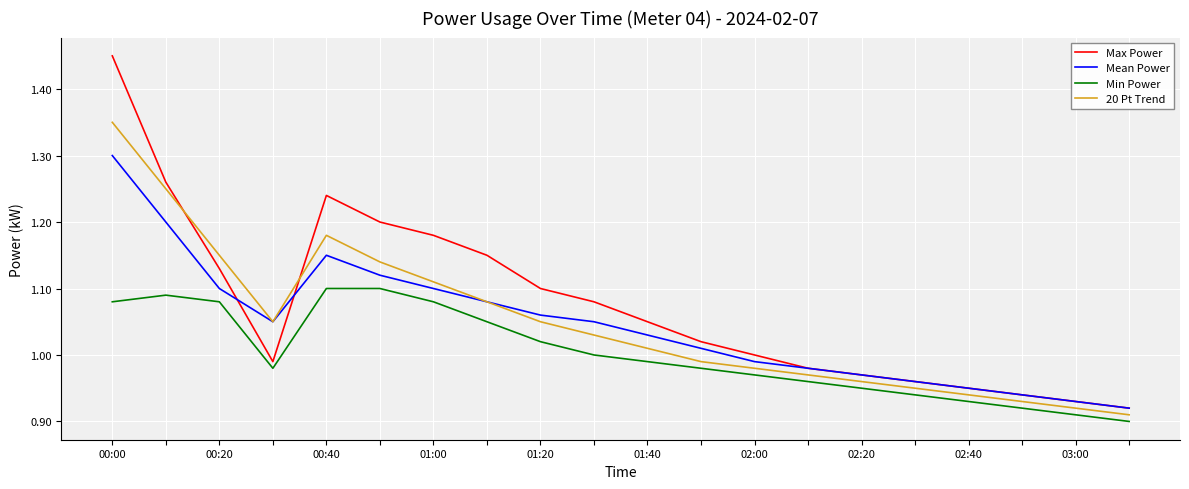

Which series has the largest range (max minus min)?

Max Power